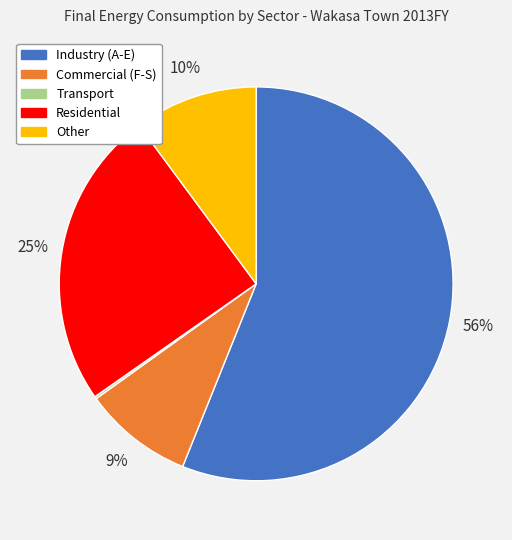

Between Residential and Commercial (F-S), which is larger?

Residential